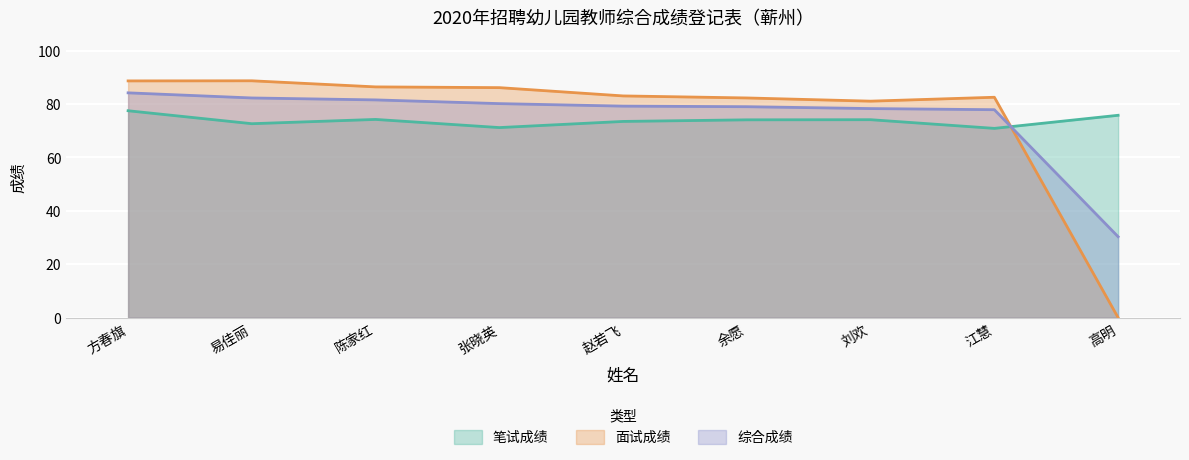

How many lines are shown in the chart?

3